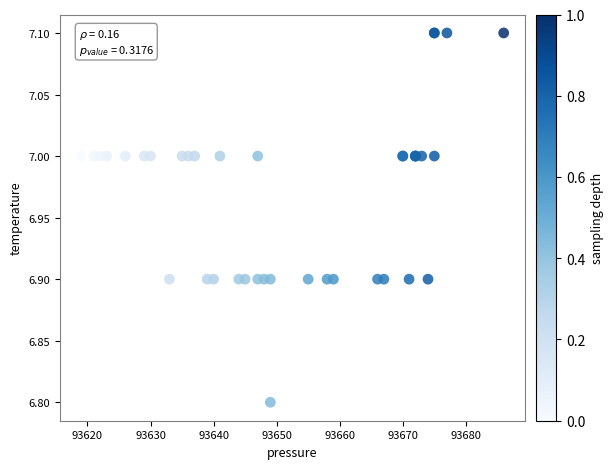

What Y value in the scatter plot is closest to 6?

6.8